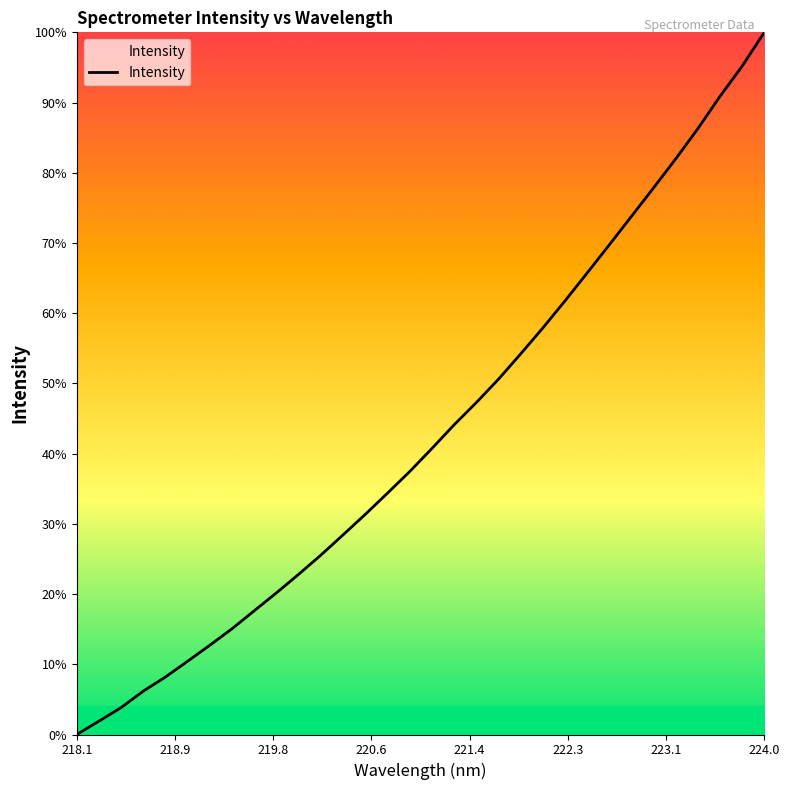

What is the difference between the maximum and minimum values?

100.0